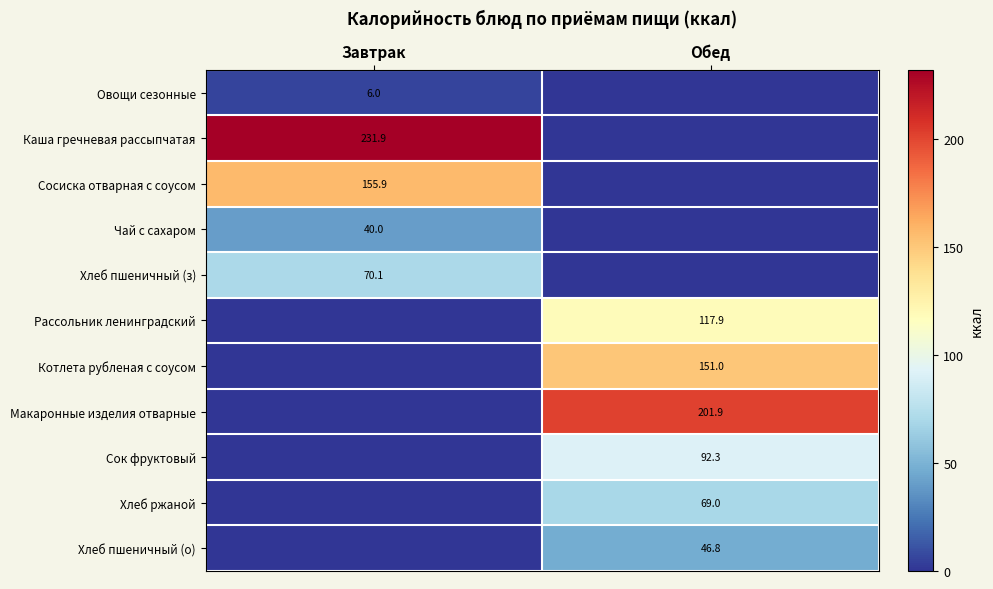

Is it true that Макаронные изделия отварные equals 201.9 at Обед?

True